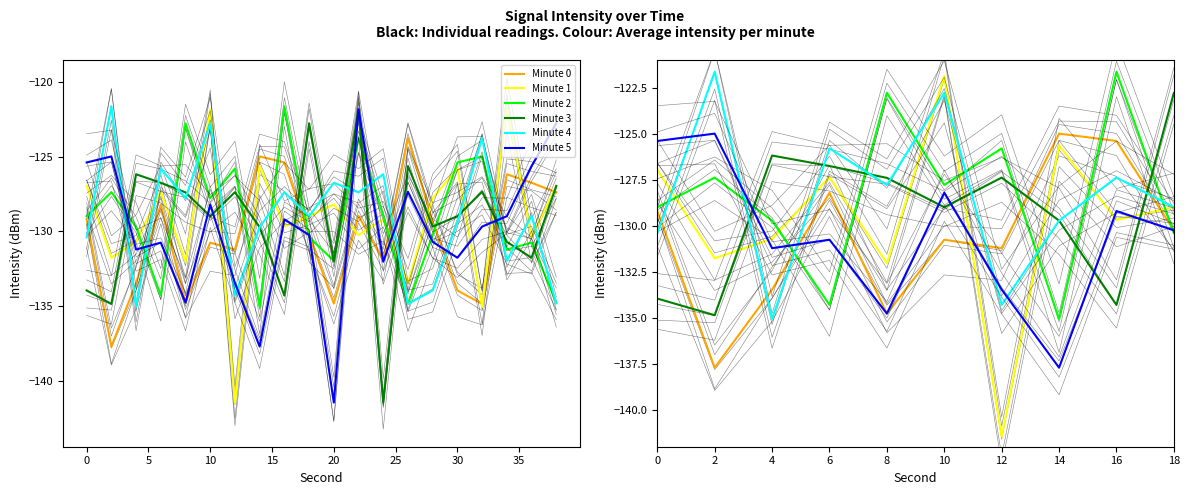

True or false: Minute 4 and Minute 5 cross at least once.

True